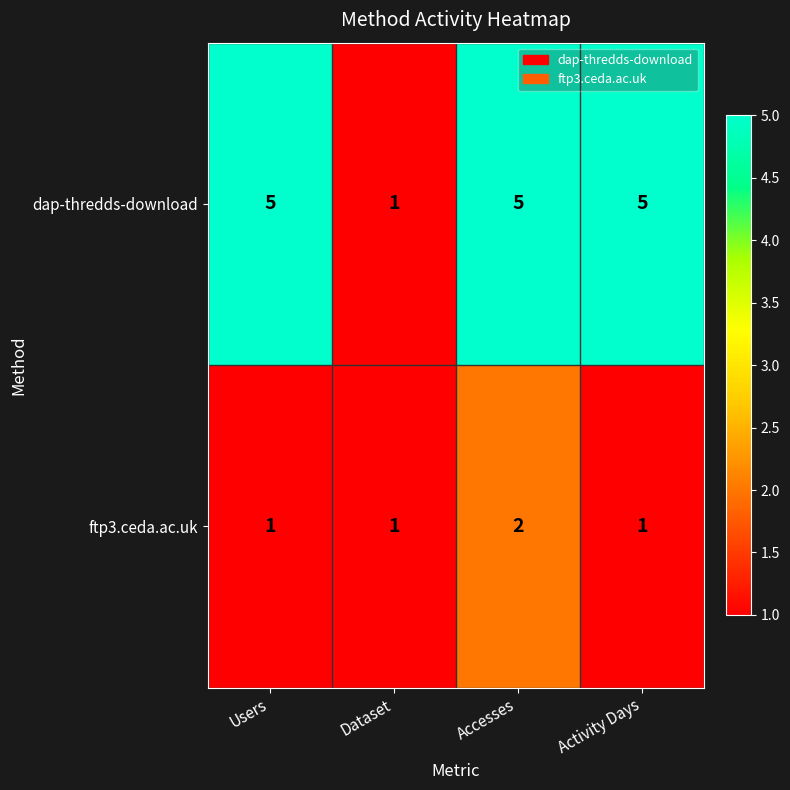

List the series in order of their peak value, lowest first.

ftp3.ceda.ac.uk, dap-thredds-download